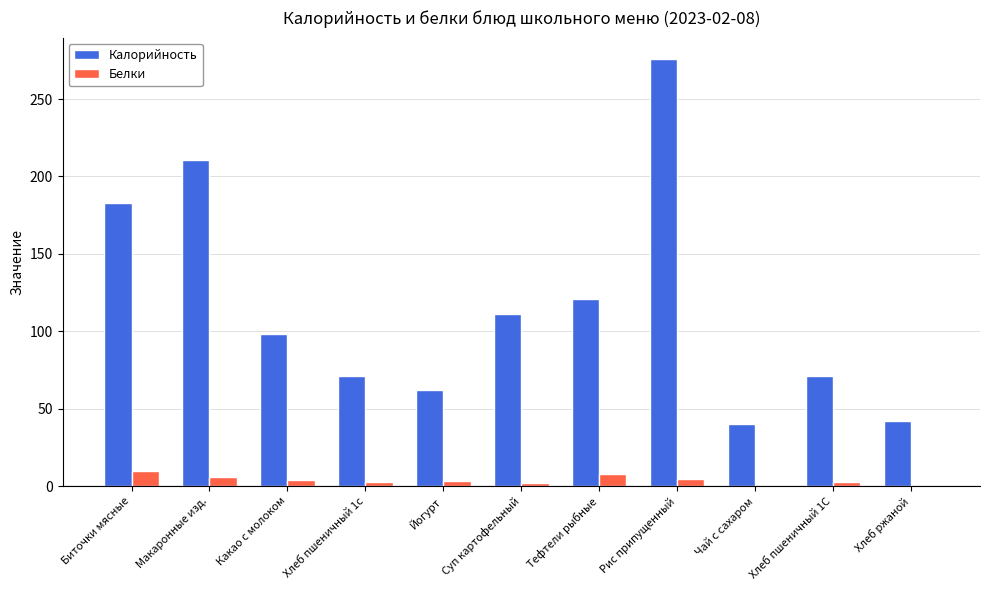

What value does the Белки series have at Хлеб пшеничный 1С?

2.3